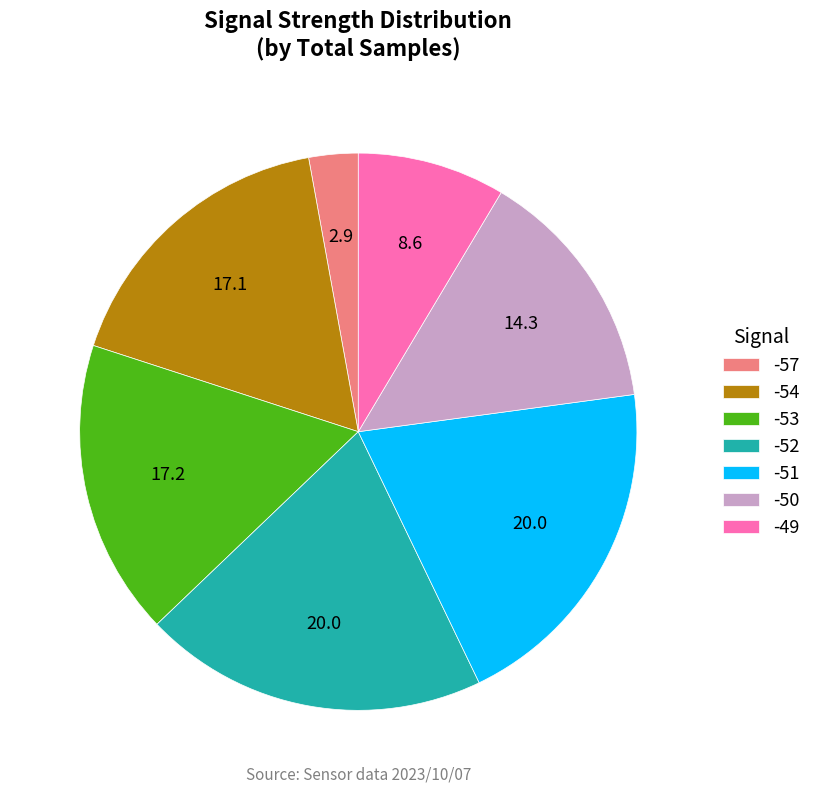

Is it true that -49 is 3% of the pie?

False